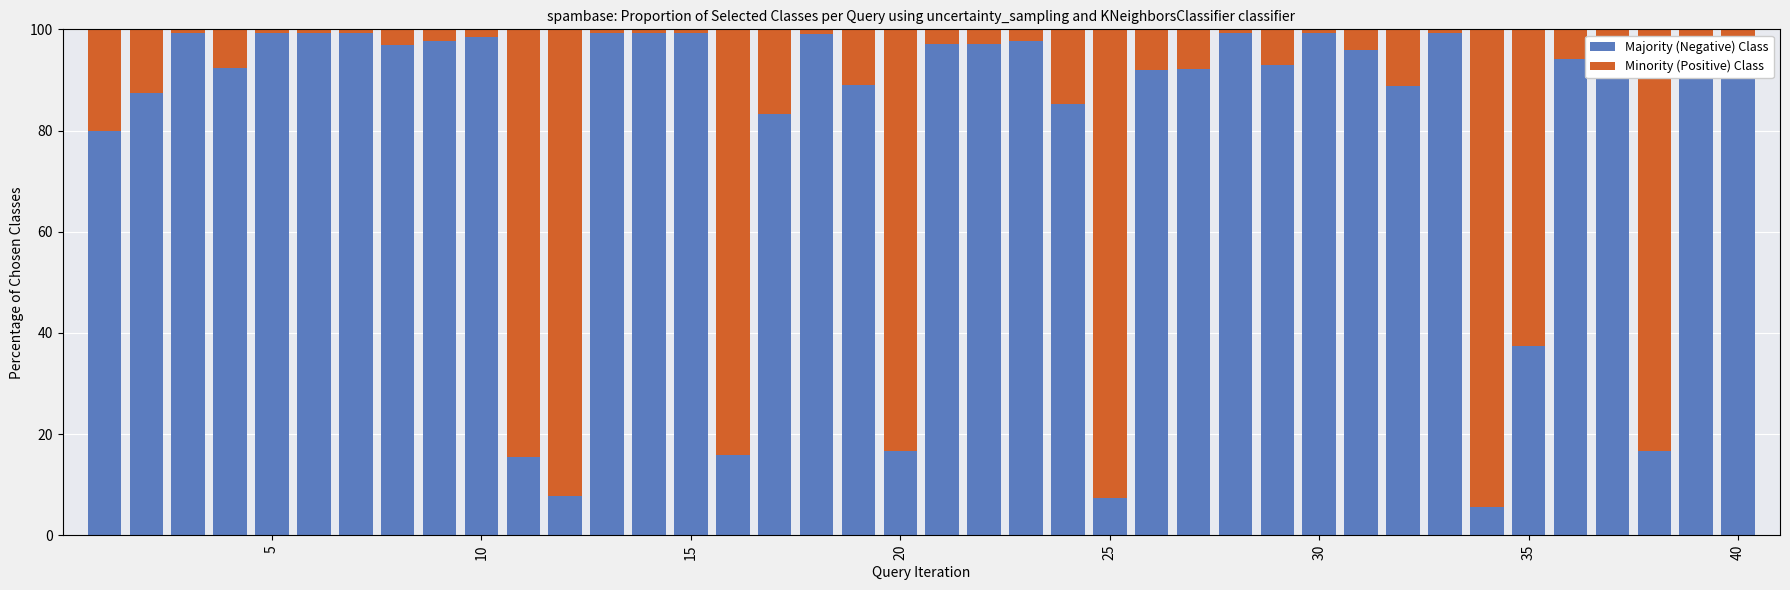

What is the difference between the maximum and minimum values in the Majority (Negative) Class series?

93.7